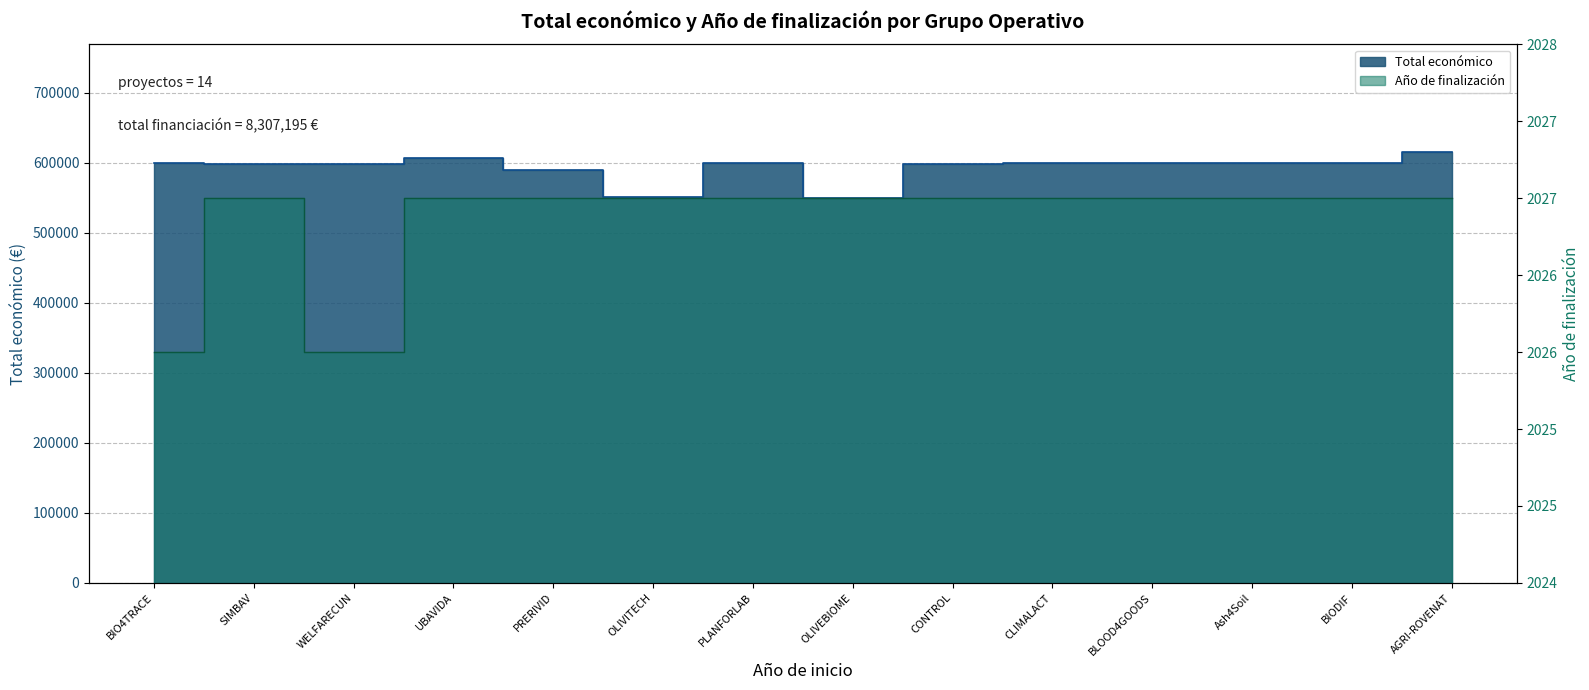

Which has a higher value, UBAVIDA or BIODIF?

UBAVIDA